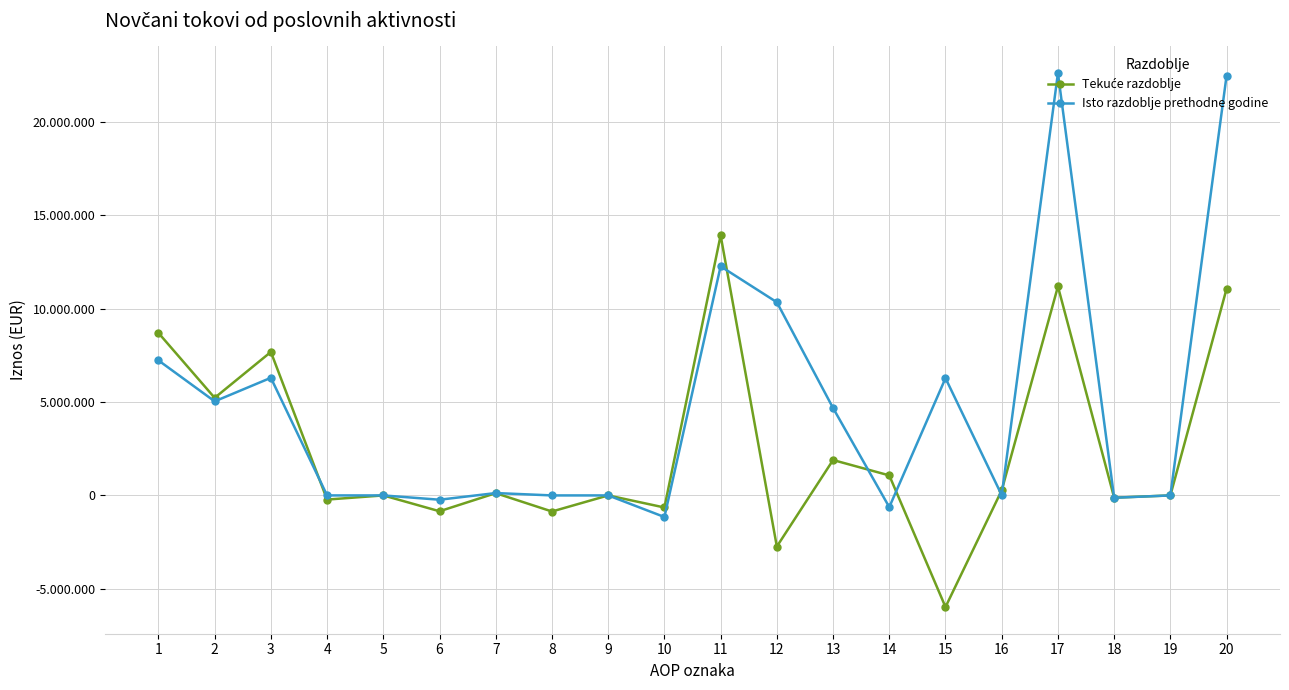

List the series in order of their peak value, lowest first.

Tekuće razdoblje, Isto razdoblje prethodne godine